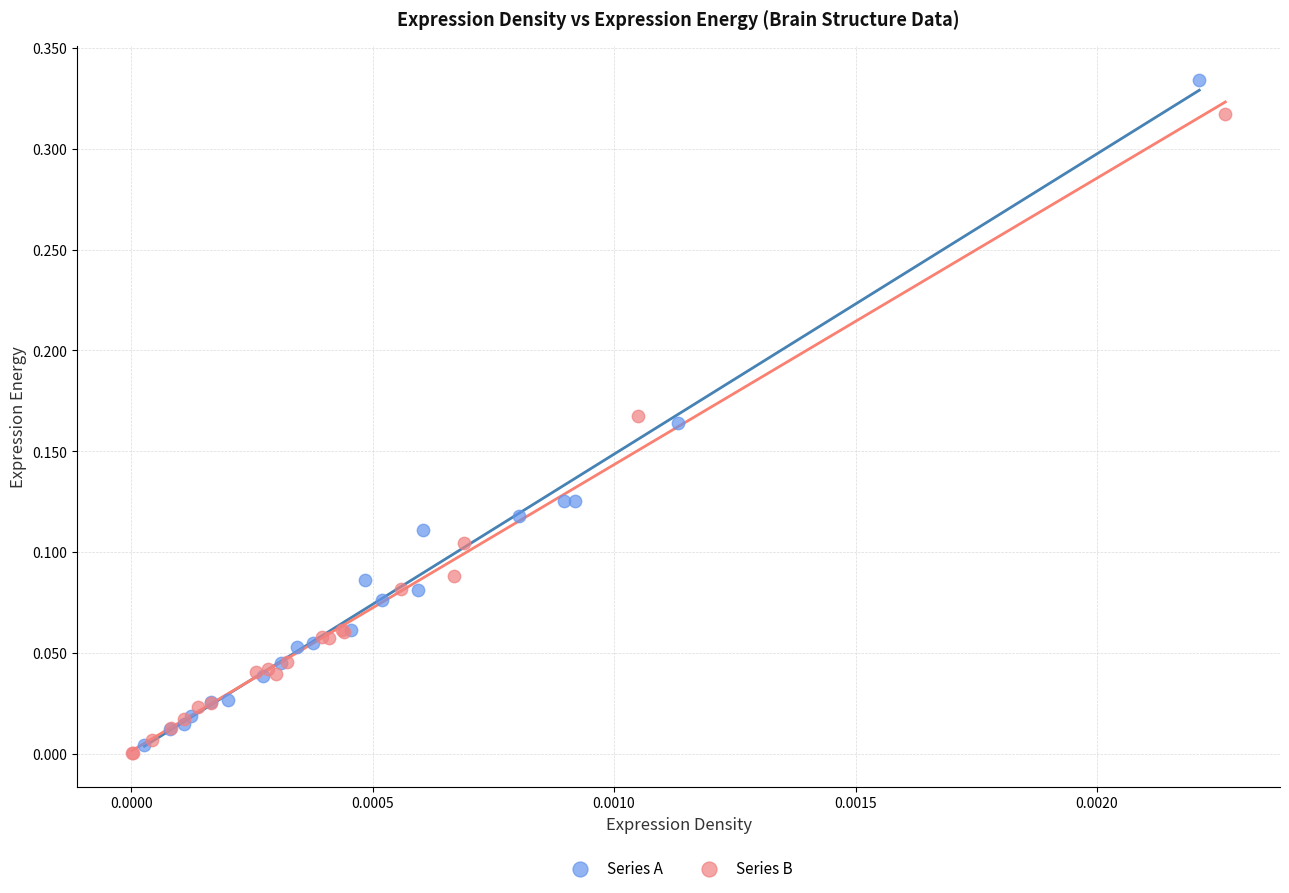

What are all the series names shown in the legend?

Series A, Series B